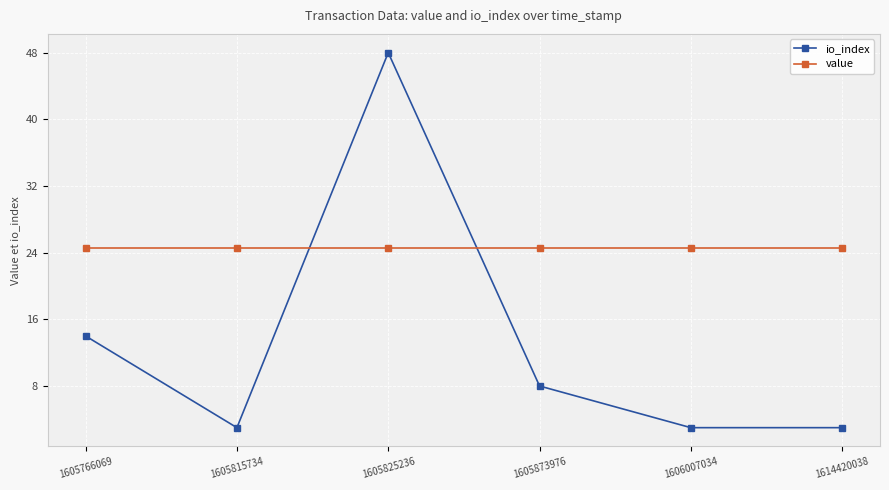

Reading left to right, transcribe all the data shown in this chart.

io_index: 1605766069=14.0	1605815734=3.0	1605825236=48.0	1605873976=8.0	1606007034=3.0	1614420038=3.0
value: 1605766069=24.5	1605815734=24.5	1605825236=24.5	1605873976=24.5	1606007034=24.5	1614420038=24.5